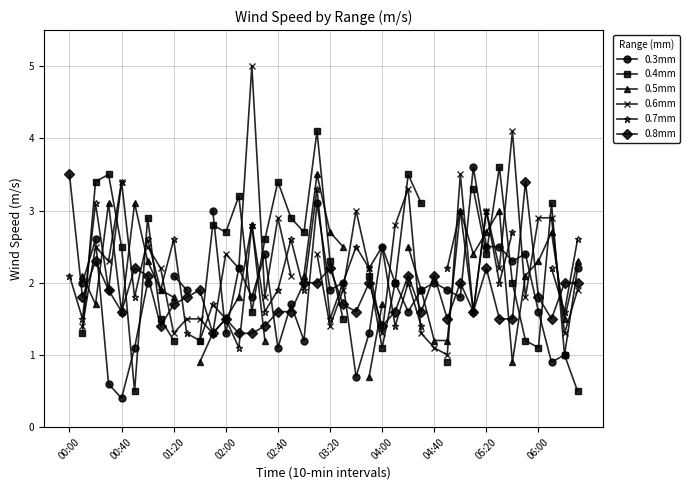

What is the maximum value for 0.8mm?

3.5